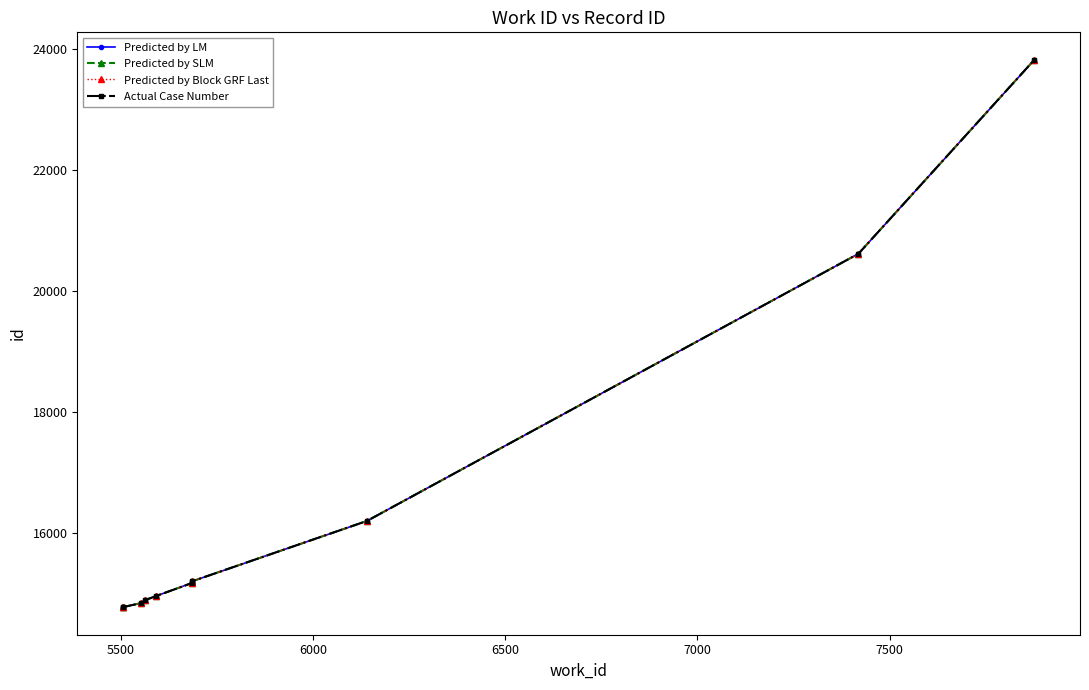

True or false: Predicted by LM and Predicted by SLM cross at least once.

False